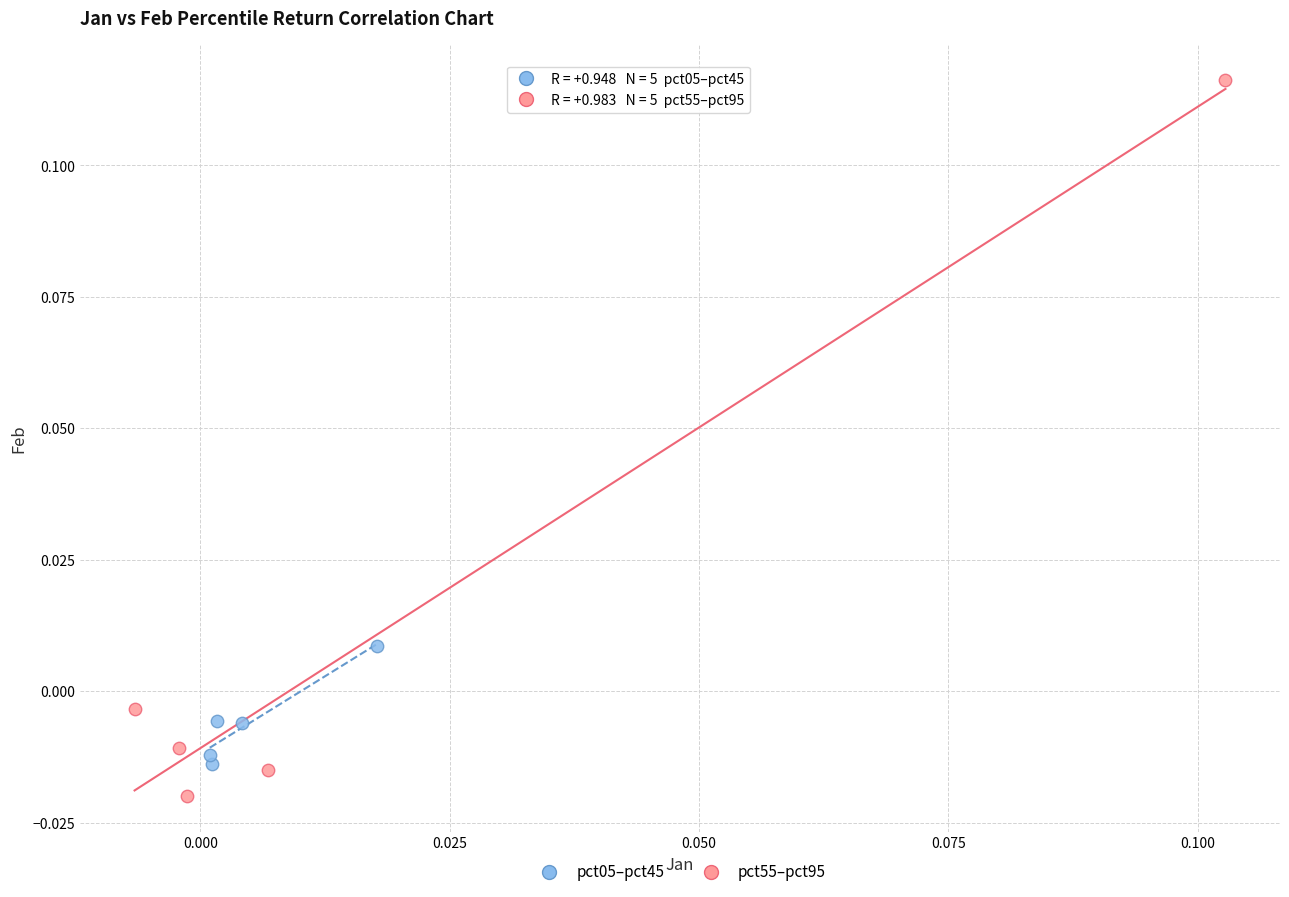

Which series reaches the minimum Y coordinate?

pct55–pct95